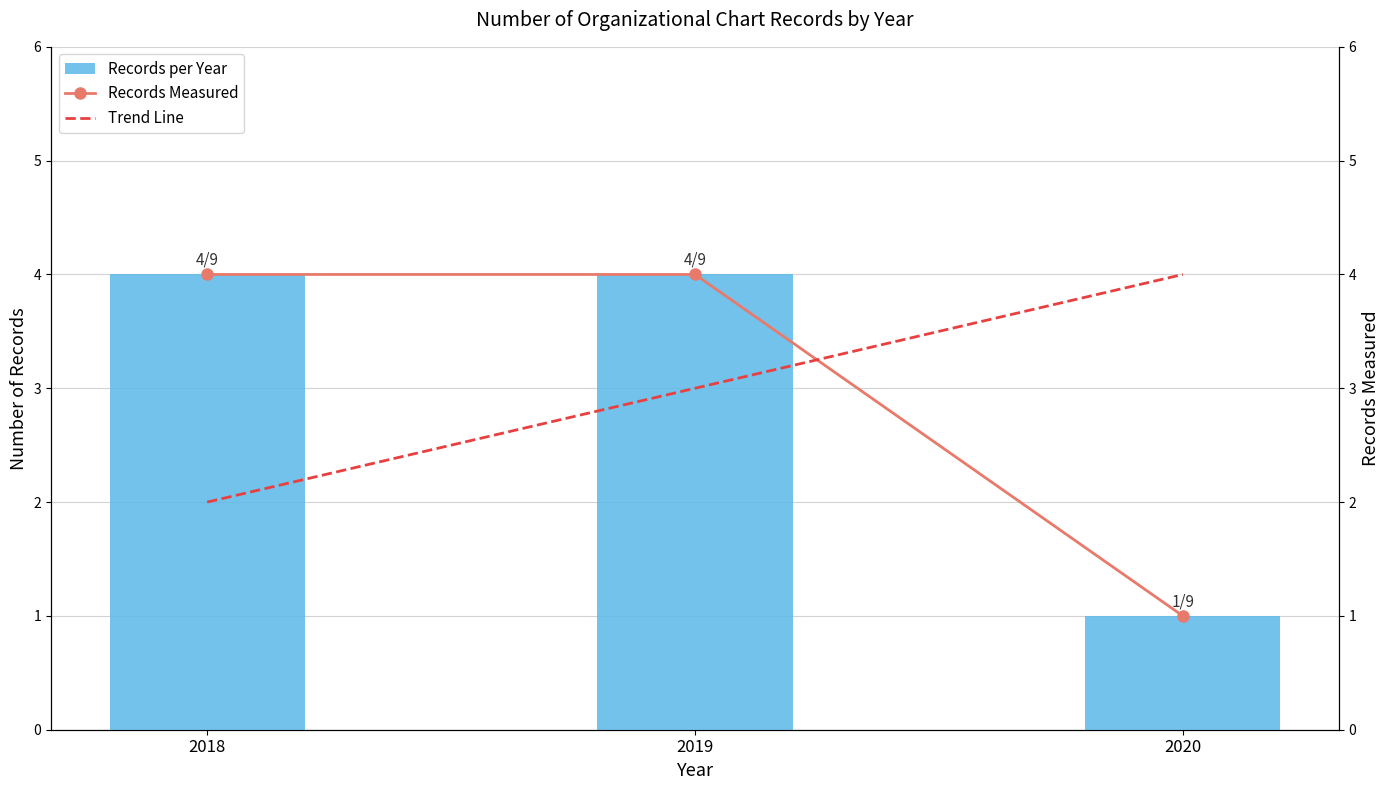

Reading left to right, list all the values displayed in this chart.

Records per Year: 2018=4	2019=4	2020=1
Records Measured: 2018=4	2019=4	2020=1
Trend Line: 2018=2	2019=3	2020=4